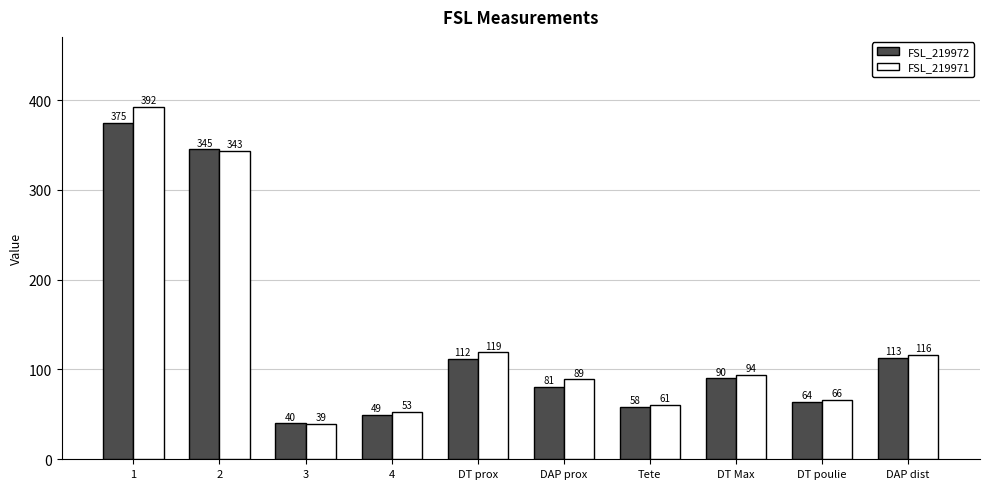

What position from the left is DT prox?

5